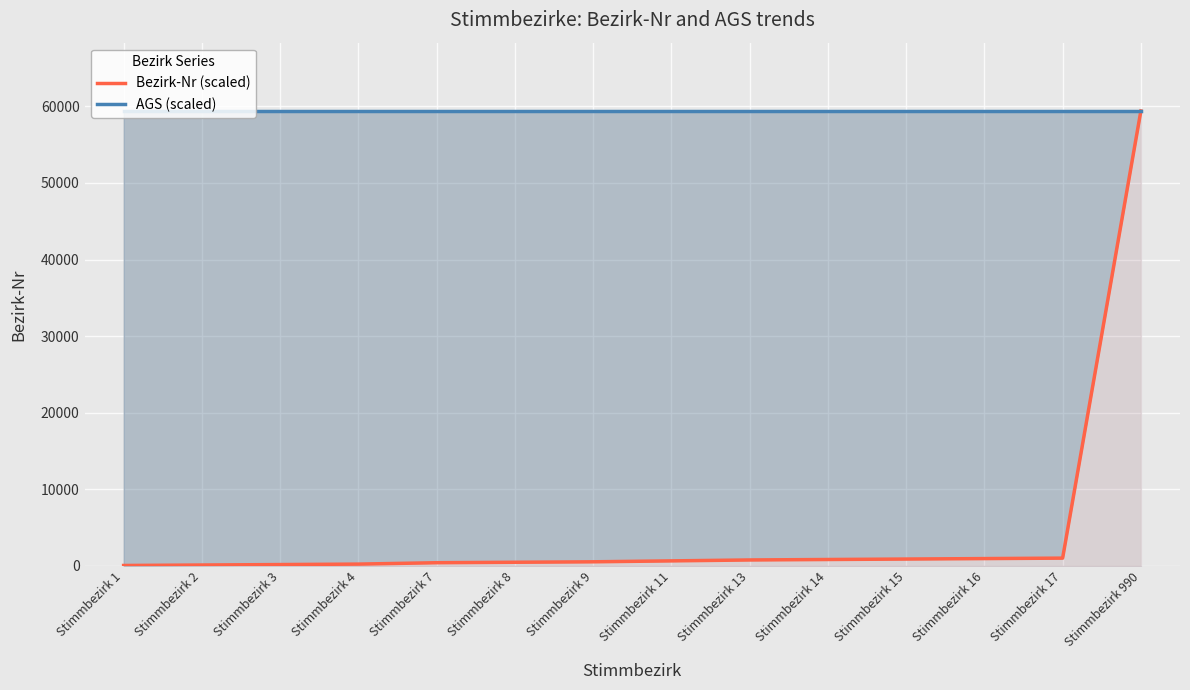

True or false: AGS (scaled) and Bezirk-Nr (scaled) cross at least once.

False